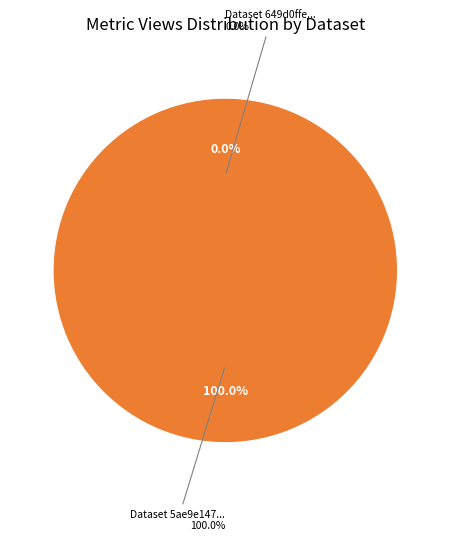

Which has a higher value, 5ae9e147c8d8c9146b44cd14 or 649d0ffe078190ea9d21770d?

5ae9e147c8d8c9146b44cd14